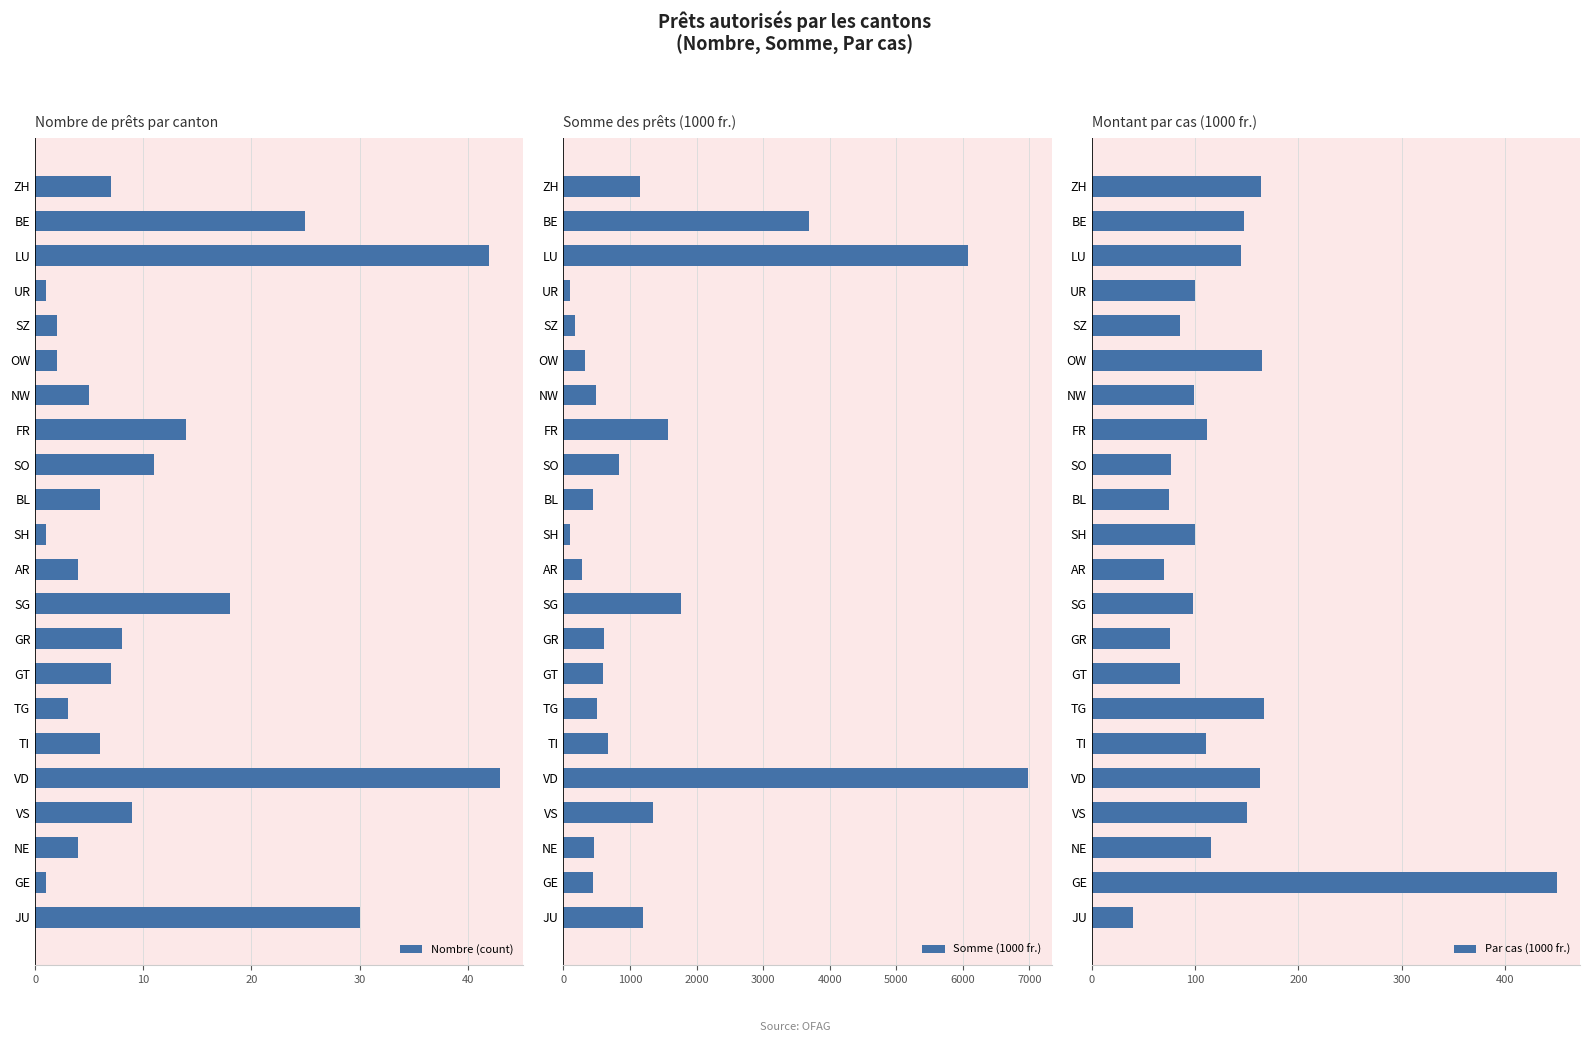

Are the bars grouped side by side (vs. stacked)?

Yes